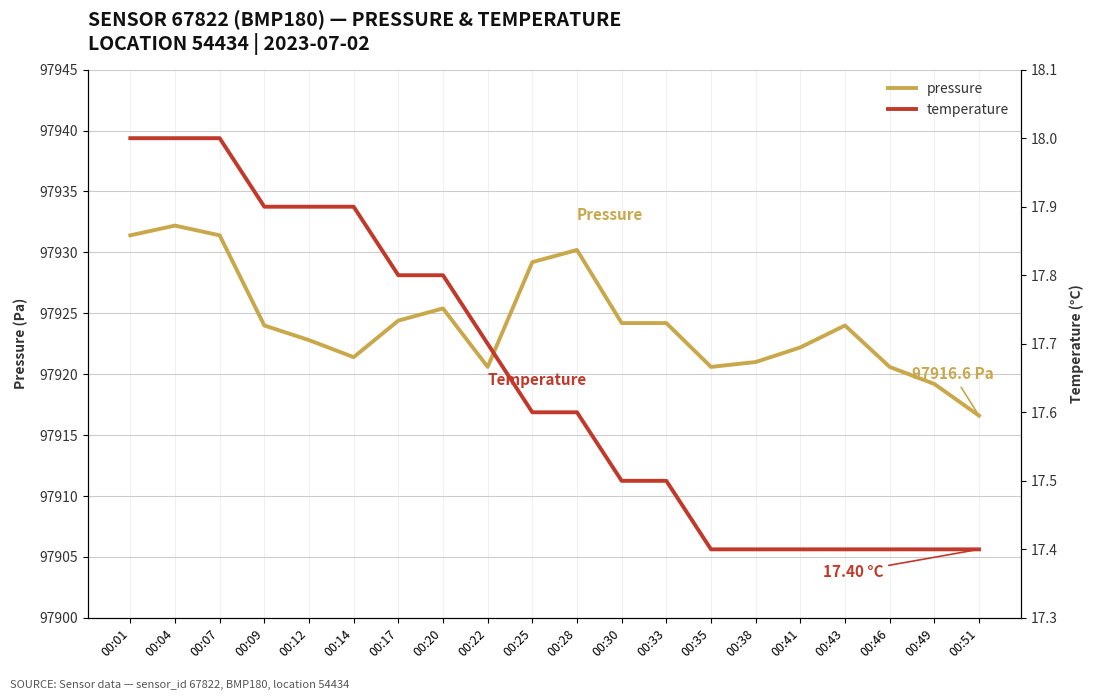

How many temperature values are between 17 and 18?

20